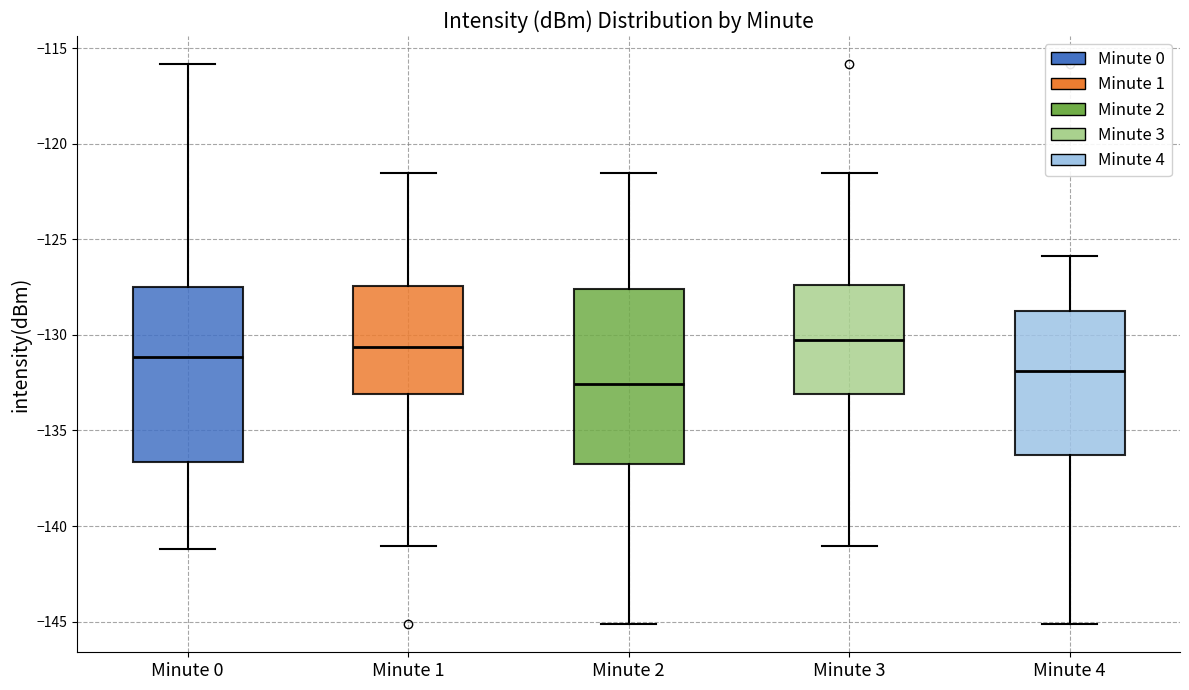

Where is the upper edge of the box for Minute 1 on the y-axis? The values are not printed on the chart, so give them approximately, as read against the axis.

-127.5